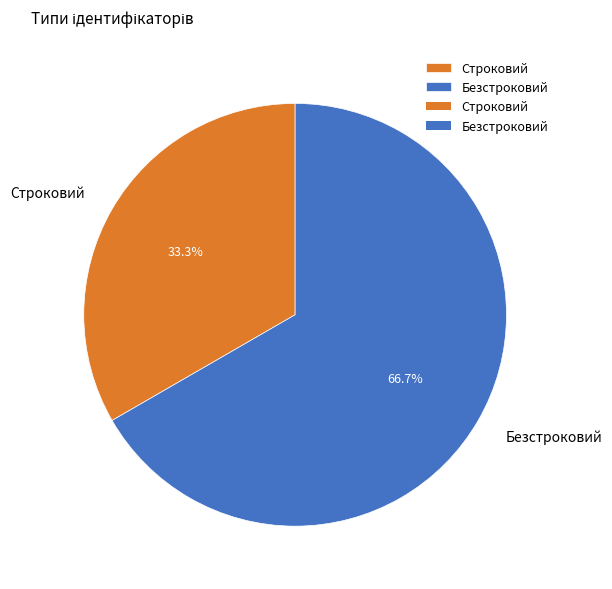

Is there any slice that represents more than half of the pie?

Yes